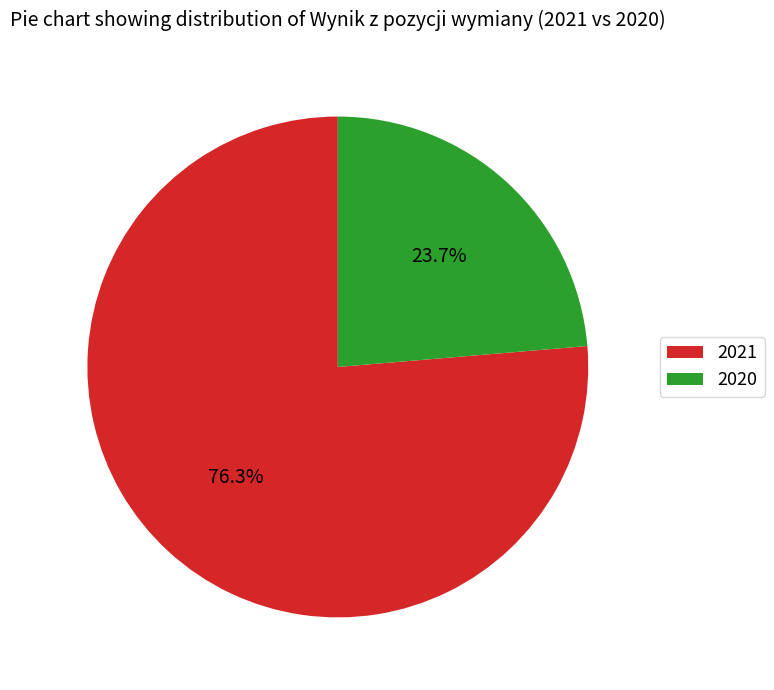

What percentage is the 2021 slice, to the nearest percent?

76%